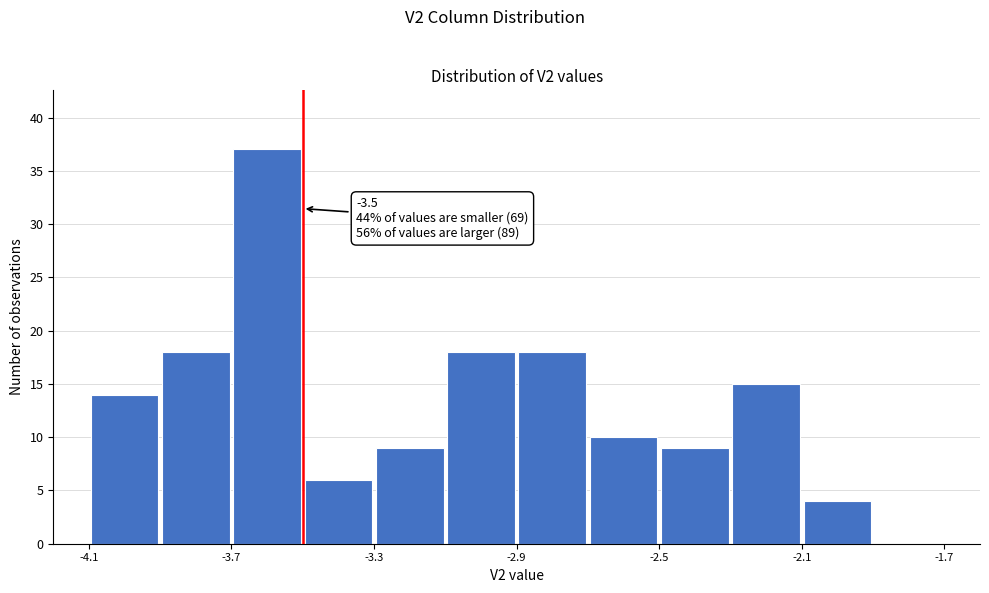

Which range on the x-axis has the tallest bar?

-3.7 to -3.5